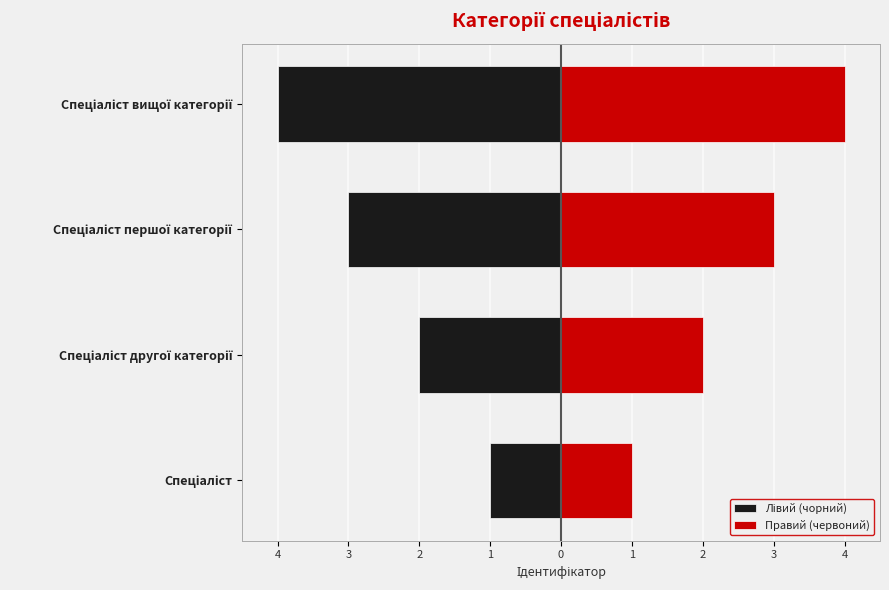

What is the spread (max minus min) of values at Спеціаліст вищої категорії?

8